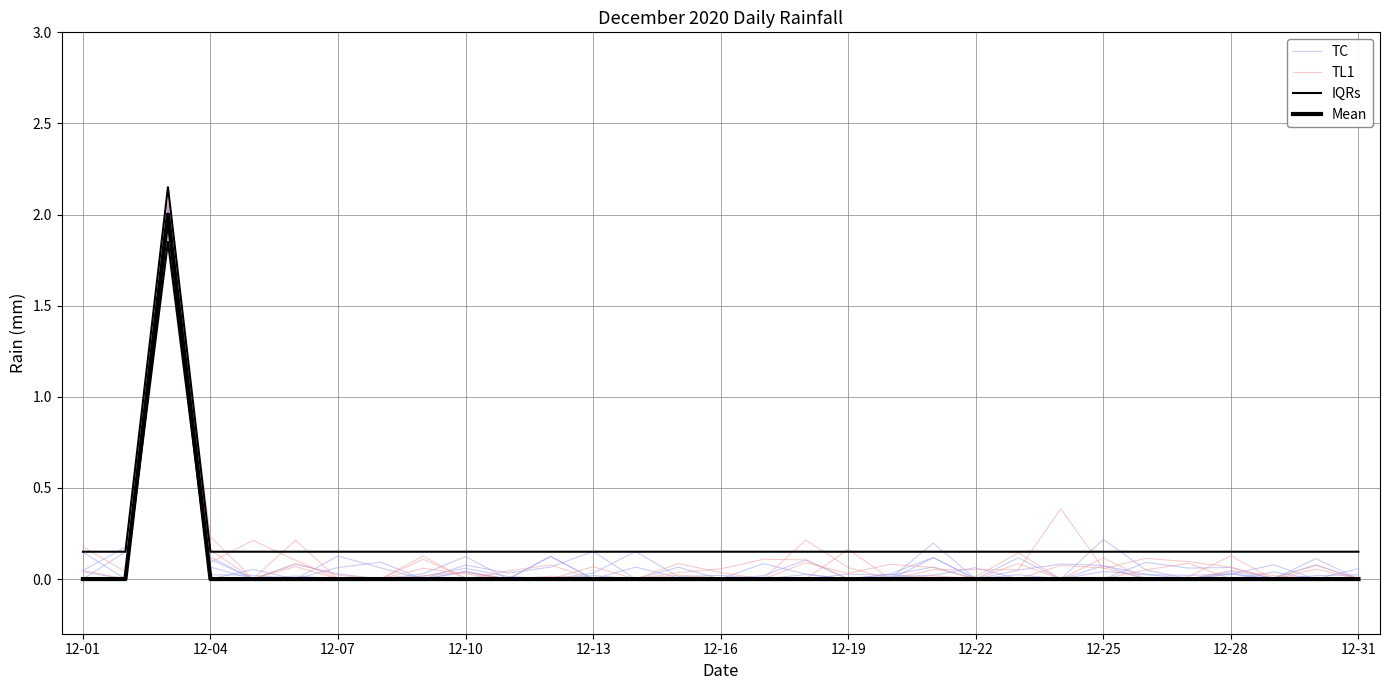

Which series has the largest total across all categories?

IQRs